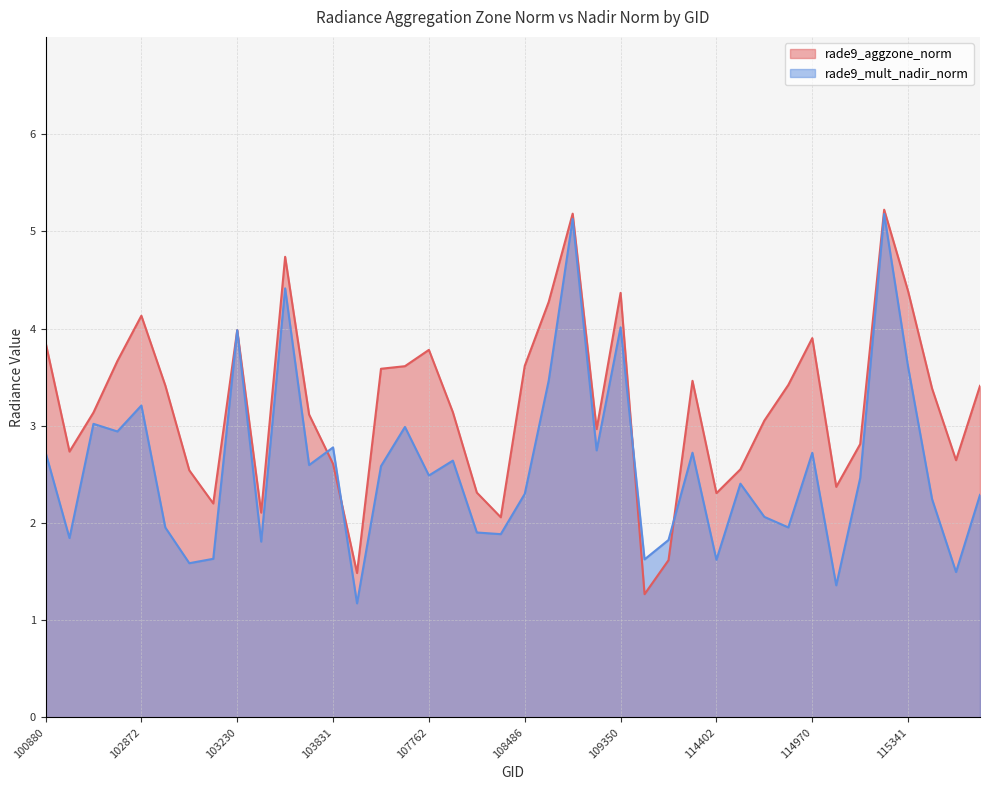

The rade9_aggzone_norm series shows 5.2 at 115332. True or false?

True